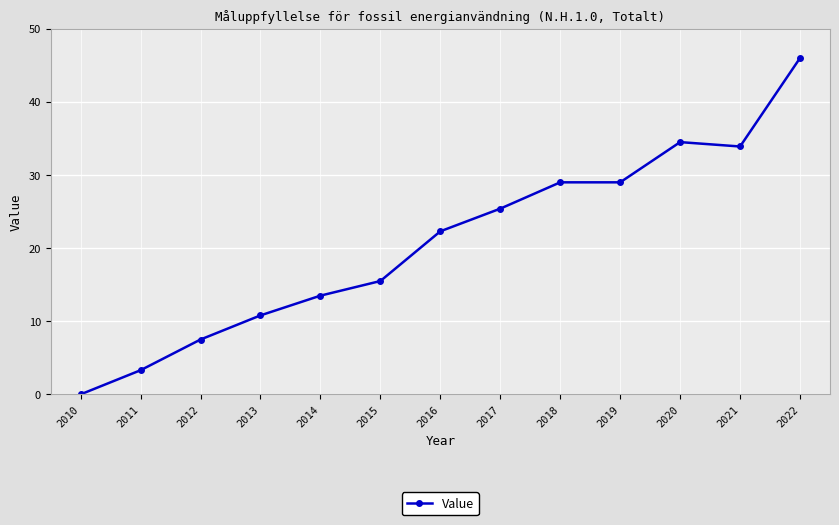

True or false: there are more than 2 points higher than both neighbors.

False